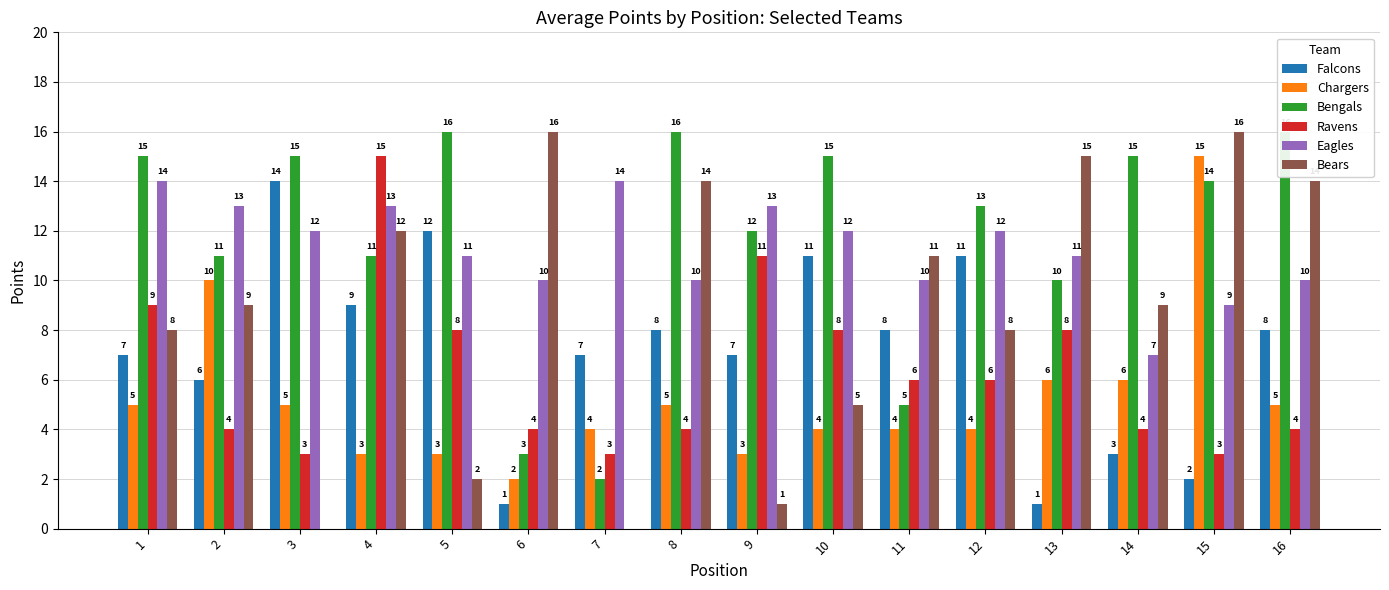

Where does the Falcons series first go above 8?

3